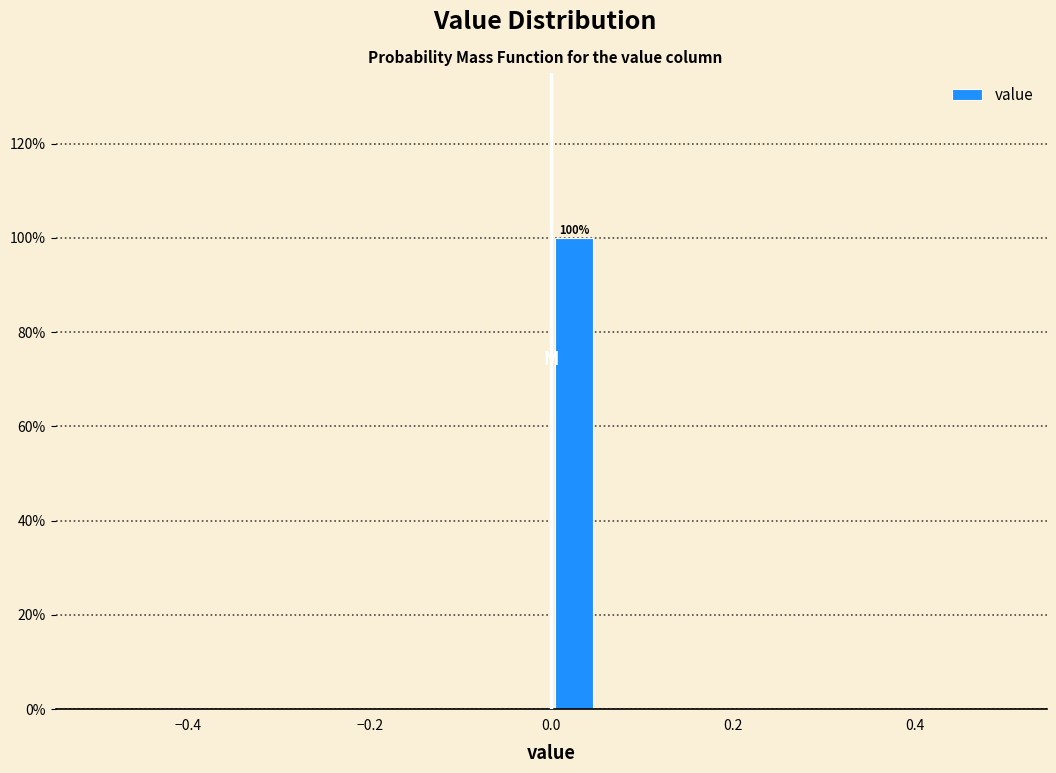

Read against the x-axis, roughly where is the centre of the tallest bar?

0.02